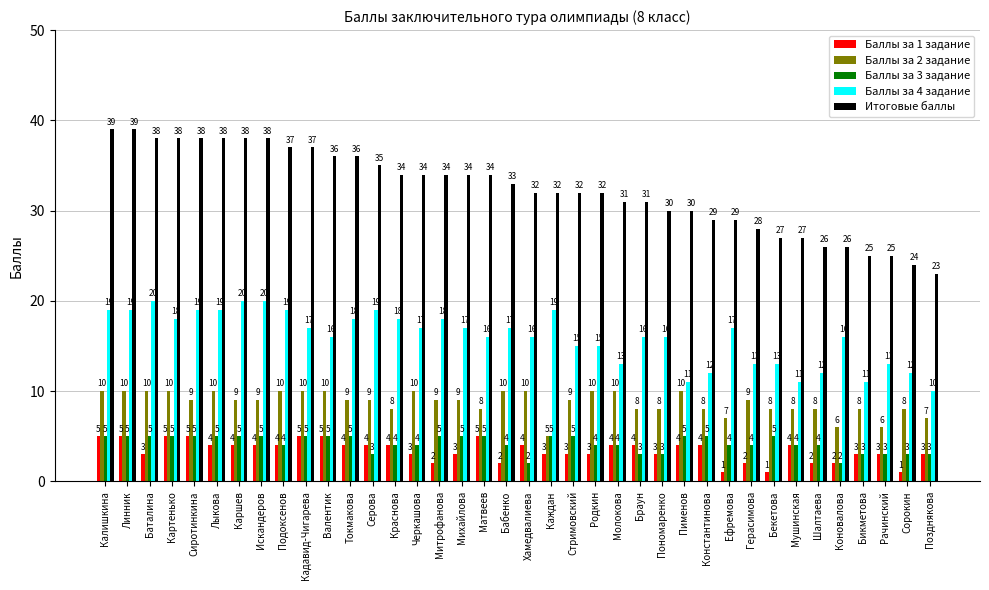

At Михайлова, list the series in order from largest to smallest.

Итоговые баллы, Баллы за 4 задание, Баллы за 2 задание, Баллы за 3 задание, Баллы за 1 задание